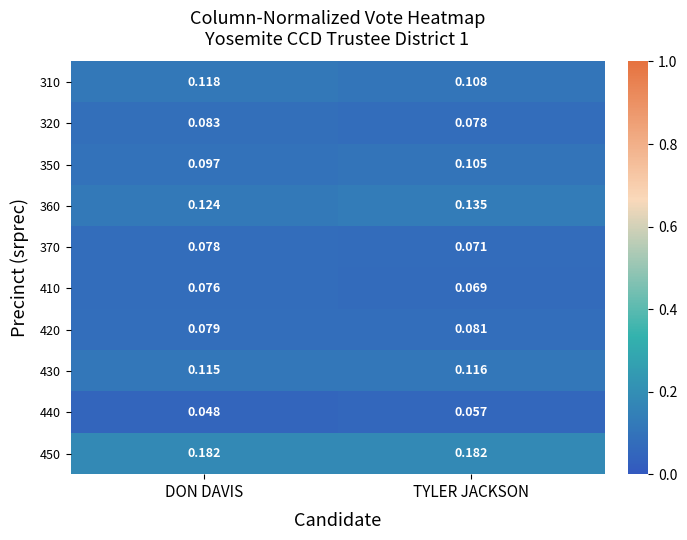

Which label corresponds to the smallest value in the chart?

DON DAVIS